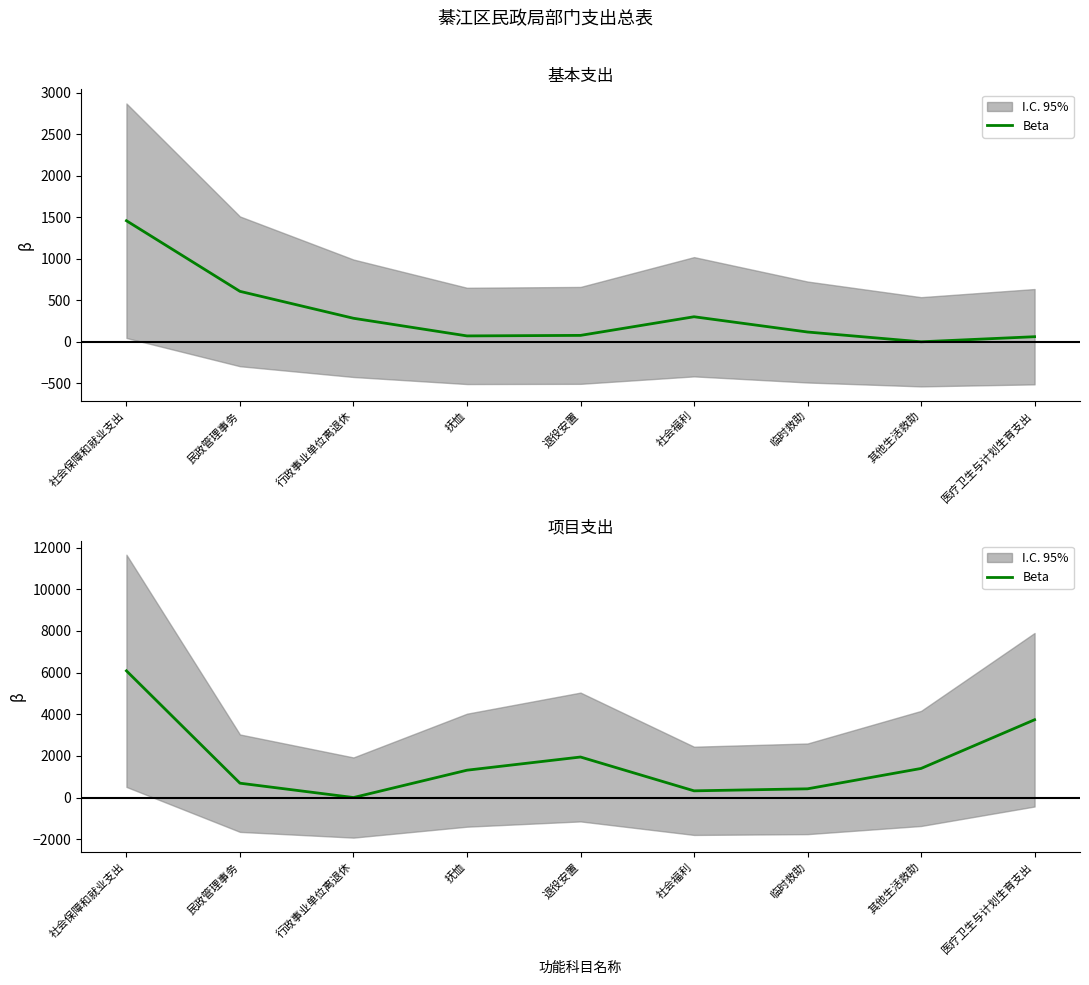

What is the sum of the values at 临时救助 and 其他生活救助?

1815.8